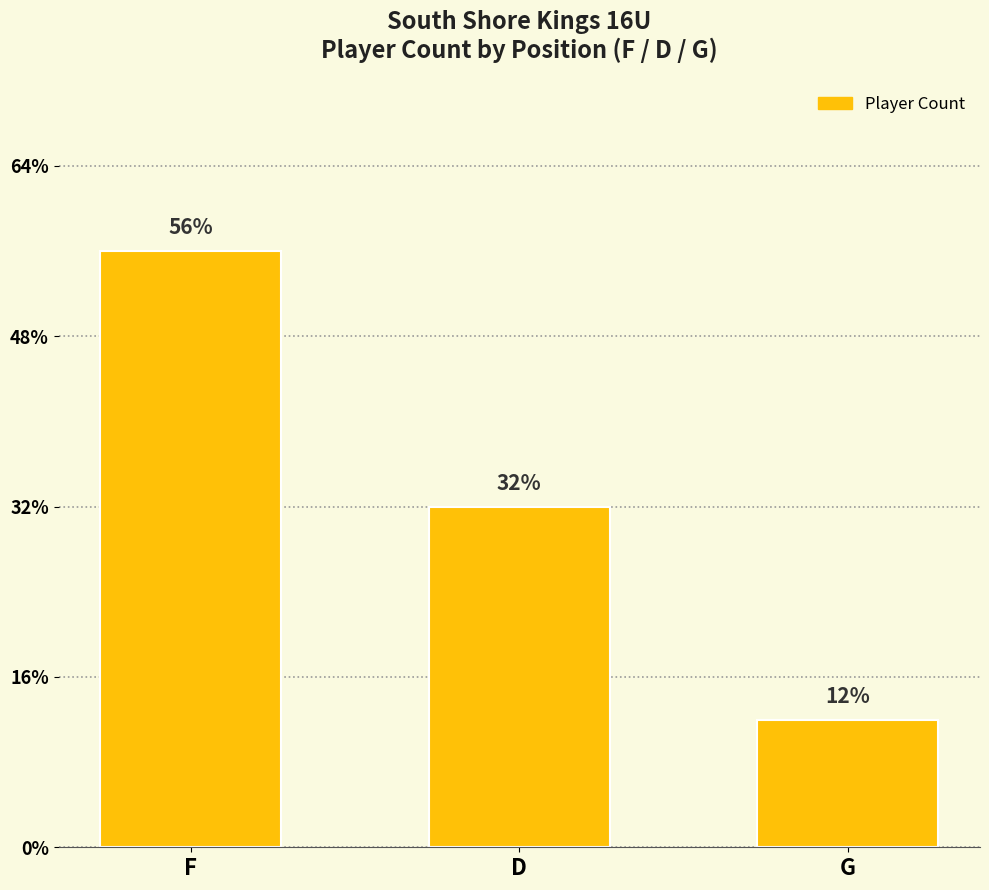

Between F and D, which is larger?

F